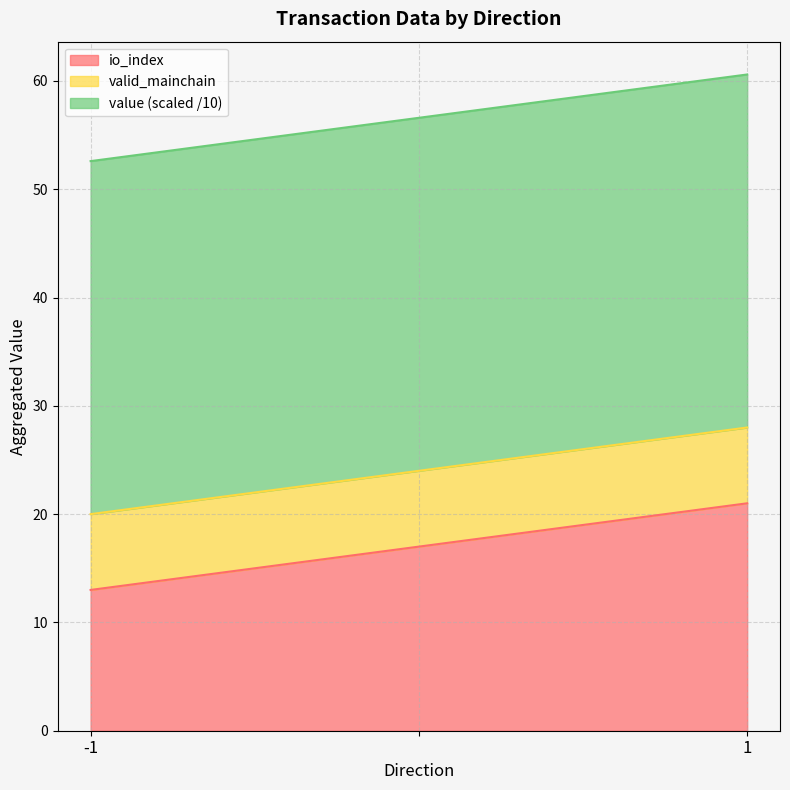

What is the total value across all series at 1?

60.6